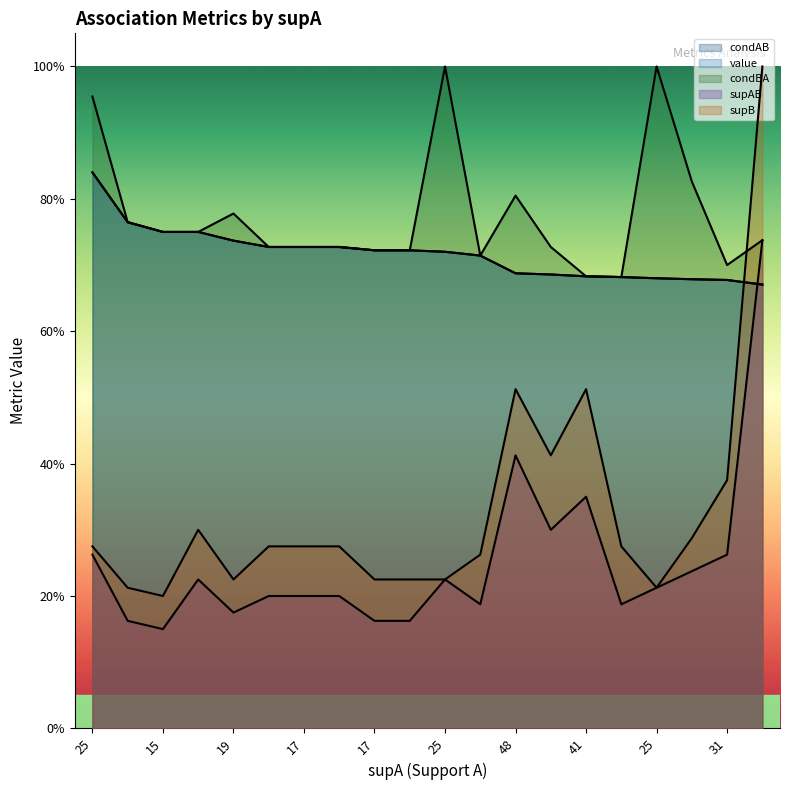

What is the highest value of the supB series?

1.0